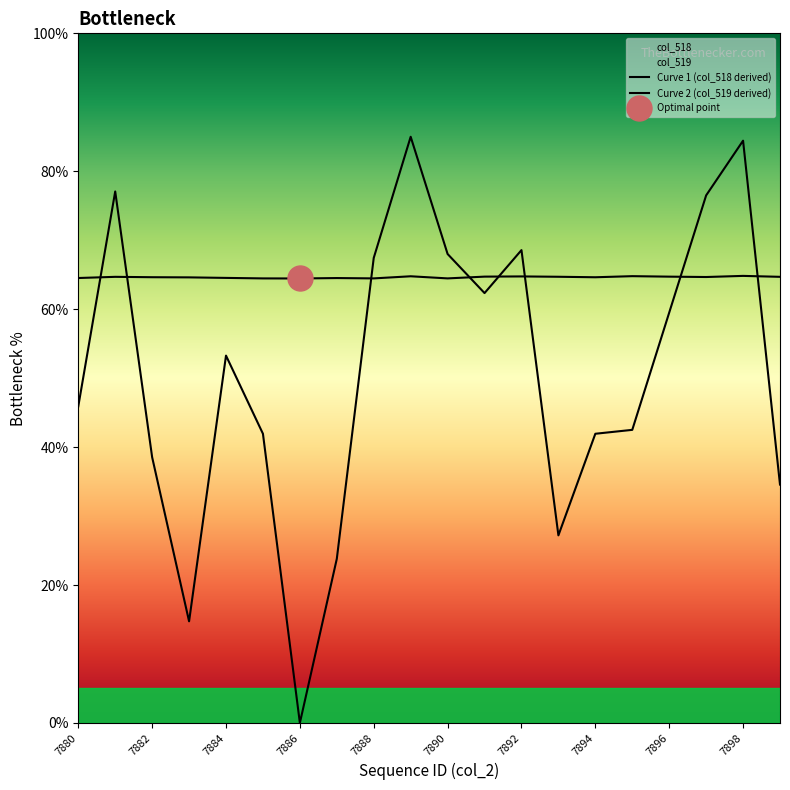

The Curve 1 (col_518 derived) series shows 115.1 at 7898. True or false?

False